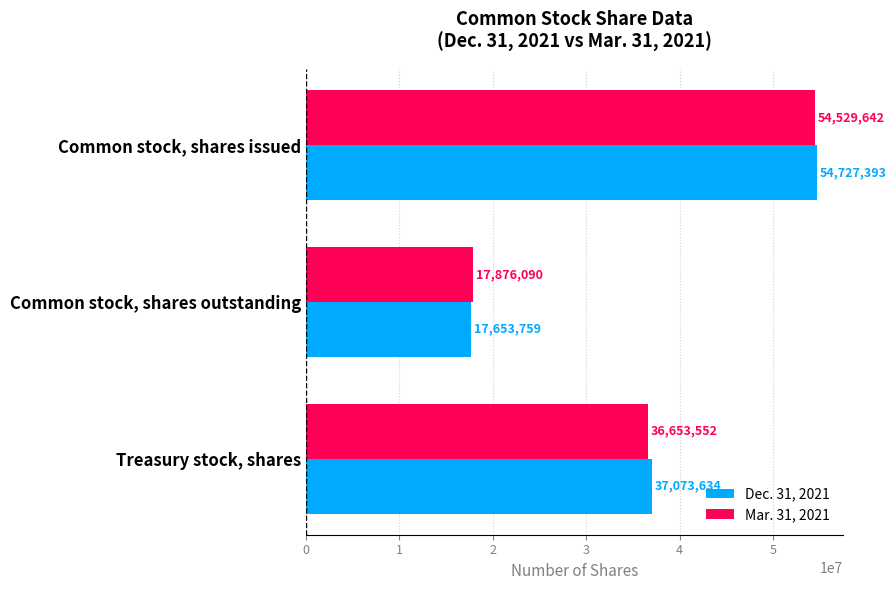

What is the total value across all series at Treasury stock, shares?

73727186